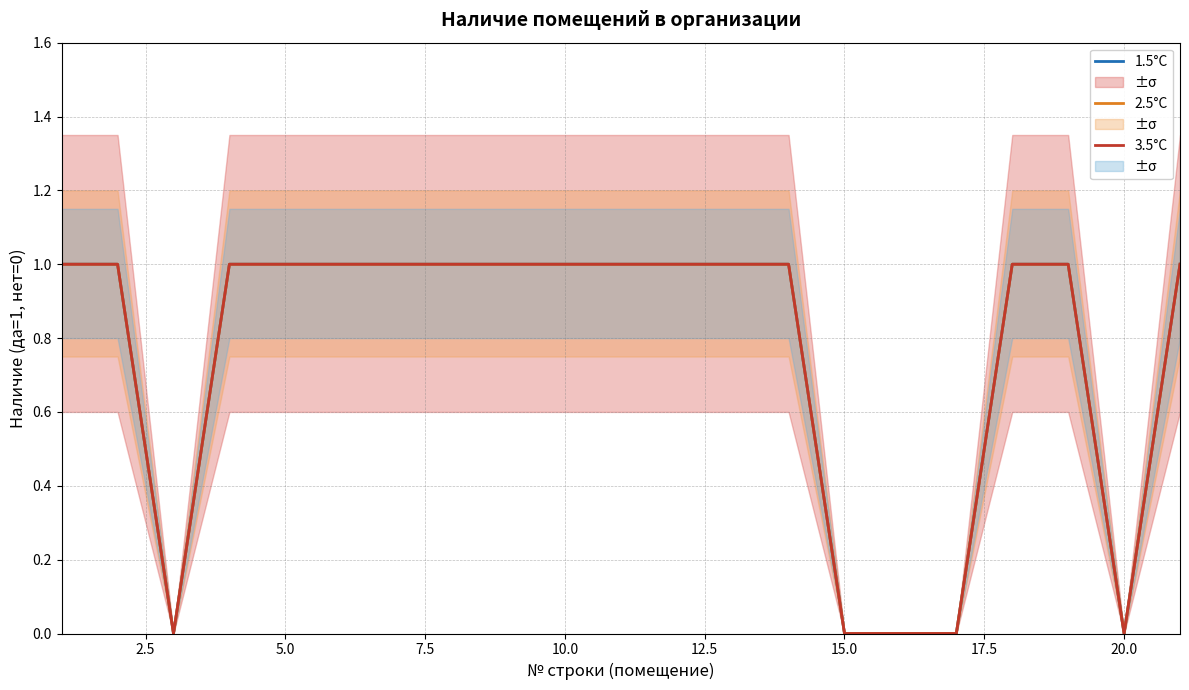

What is the difference between the maximum and minimum values in the 2.5°C series?

1